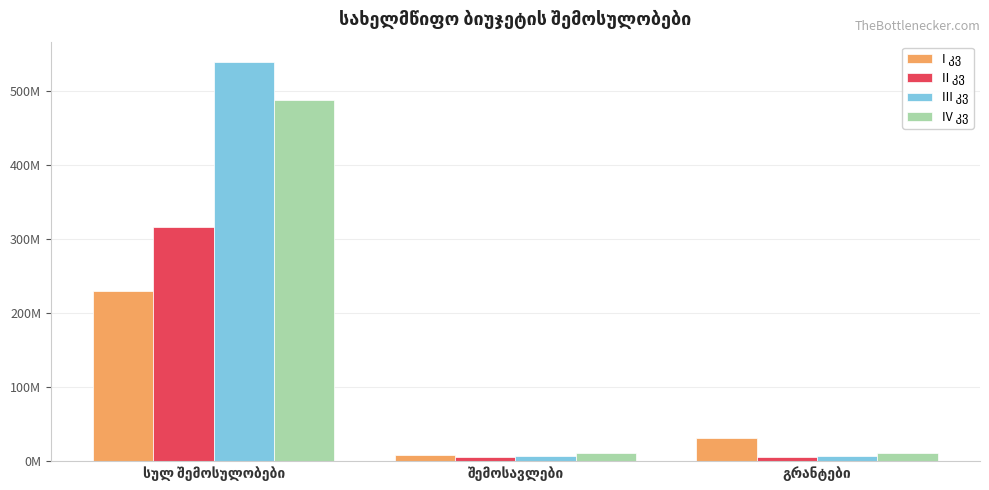

Are the bars grouped side by side (vs. stacked)?

Yes